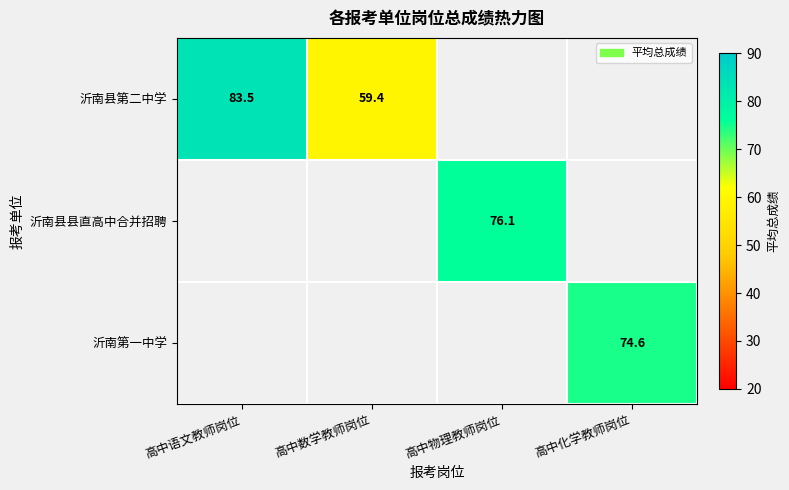

Which category has the highest value across all series?

高中语文教师岗位